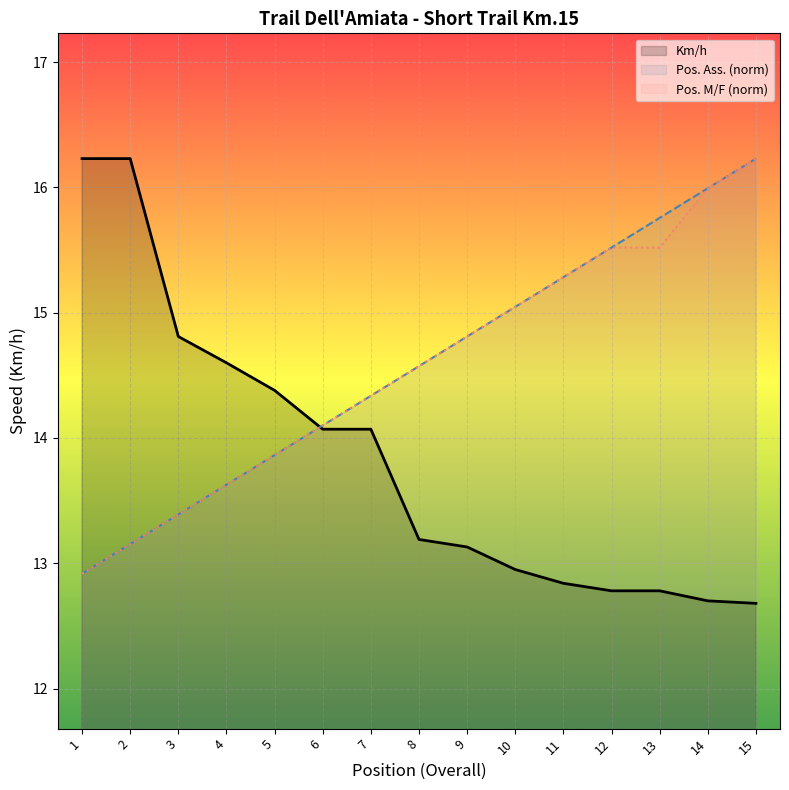

Between which two adjacent categories do Km/h and Pos. M/F (norm) first intersect?

5 and 6